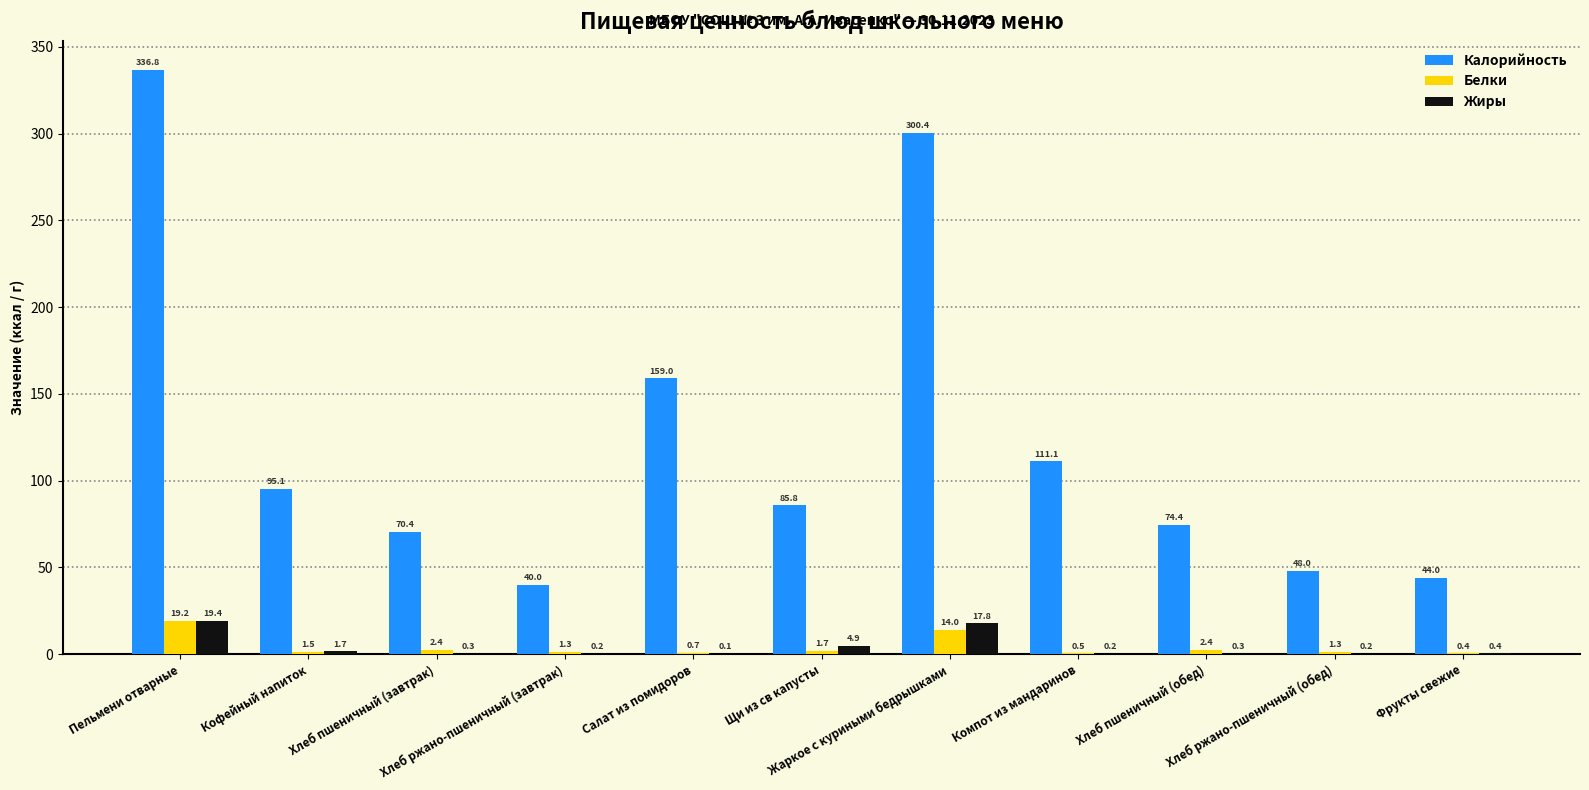

How many groups of bars are there?

11